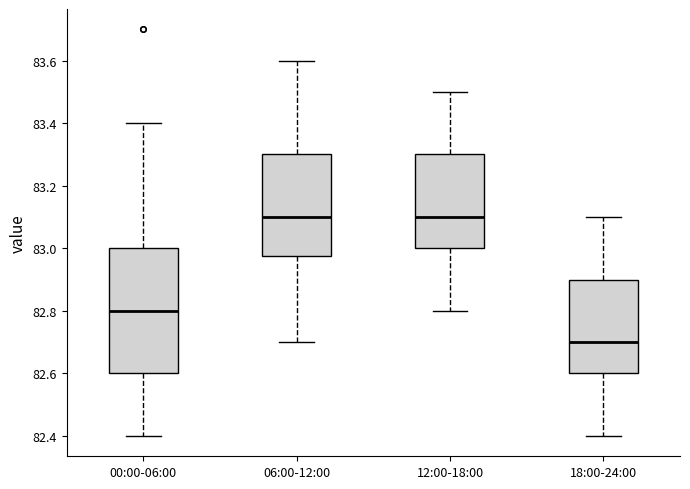

Where is the lower edge of the box for 12:00-18:00 on the y-axis? The values are not printed on the chart, so give them approximately, as read against the axis.

83.00